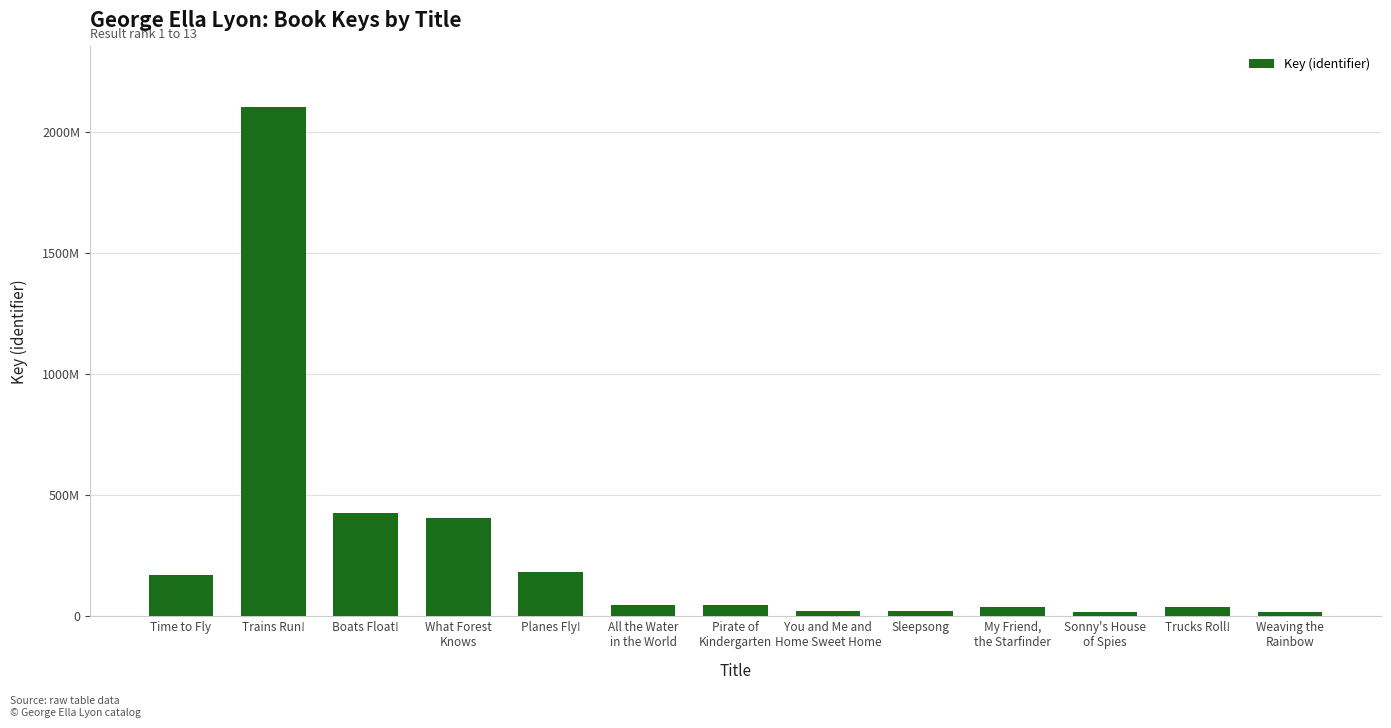

Does the chart contain any negative values?

No